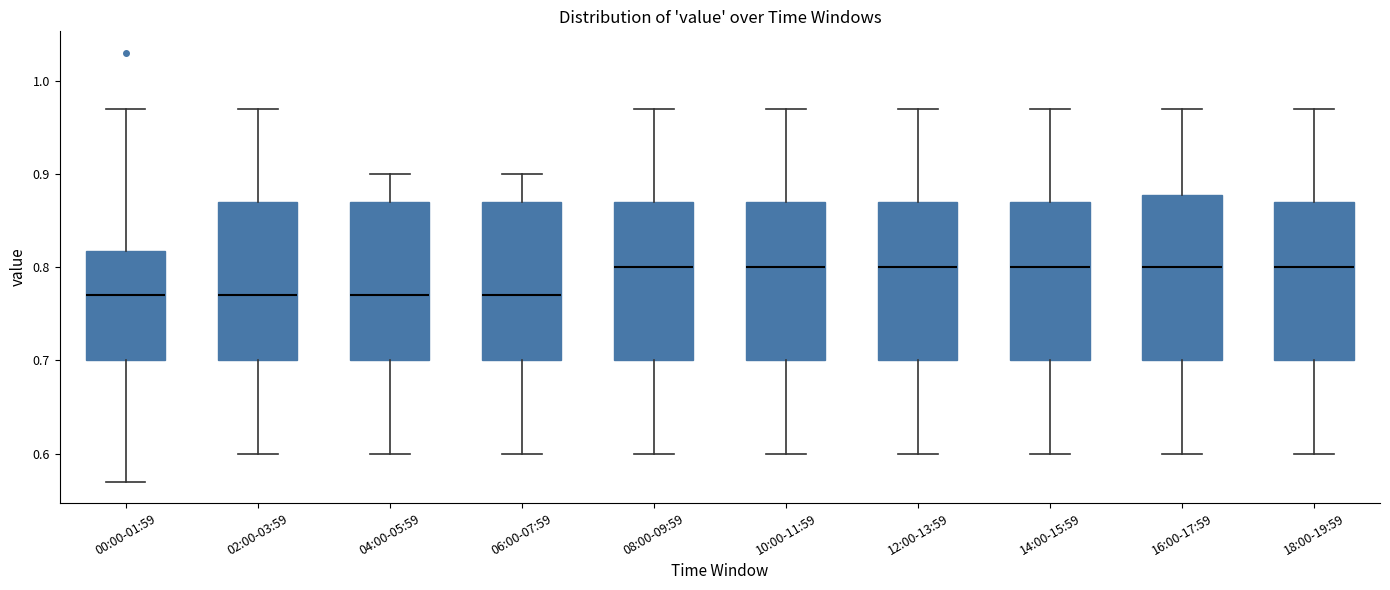

Reading left to right, transcribe this box plot: for each box, give where its median line is, the range the box spans, and where its two whiskers end, as read against the y-axis. The values are not printed on the chart, so give them approximately, as read against the axis.

00:00-01:59: median 0.77, box 0.70 to 0.82, whiskers 0.57 to 0.97
02:00-03:59: median 0.77, box 0.70 to 0.87, whiskers 0.60 to 0.97
04:00-05:59: median 0.77, box 0.70 to 0.87, whiskers 0.60 to 0.90
06:00-07:59: median 0.77, box 0.70 to 0.87, whiskers 0.60 to 0.90
08:00-09:59: median 0.80, box 0.70 to 0.87, whiskers 0.60 to 0.97
10:00-11:59: median 0.80, box 0.70 to 0.87, whiskers 0.60 to 0.97
12:00-13:59: median 0.80, box 0.70 to 0.87, whiskers 0.60 to 0.97
14:00-15:59: median 0.80, box 0.70 to 0.87, whiskers 0.60 to 0.97
16:00-17:59: median 0.80, box 0.70 to 0.88, whiskers 0.60 to 0.97
18:00-19:59: median 0.80, box 0.70 to 0.87, whiskers 0.60 to 0.97